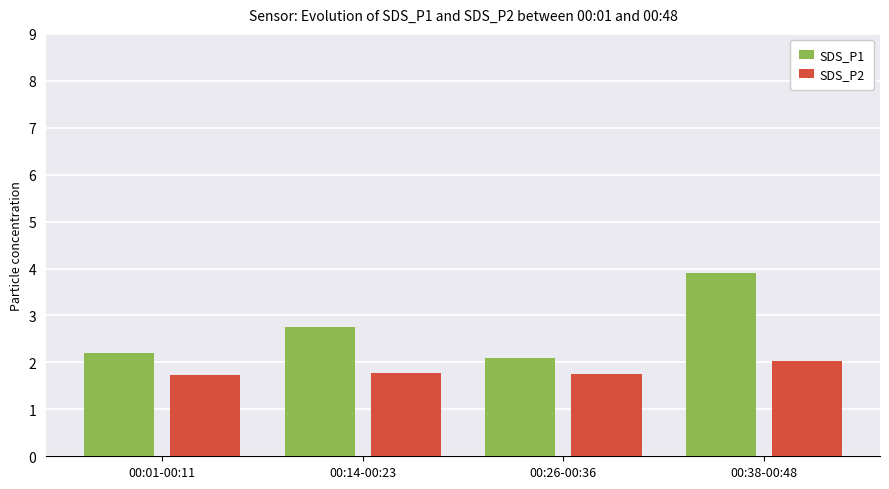

Which series has the largest total across all categories?

SDS_P1